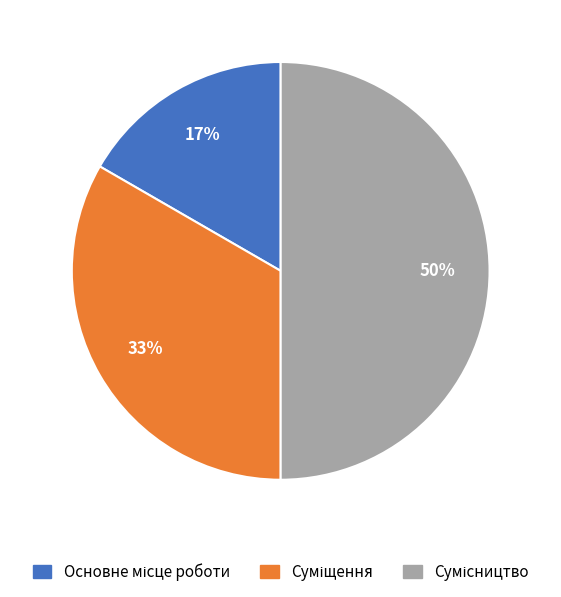

To the nearest percent, what is the difference between the largest and smallest slice percentages?

33%